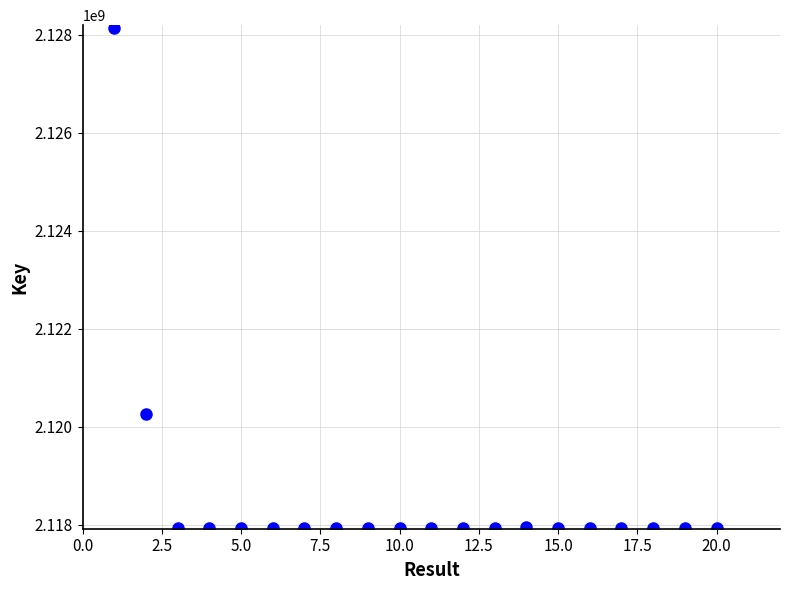

What Y value in the scatter plot is closest to 2123035655?

2120260990